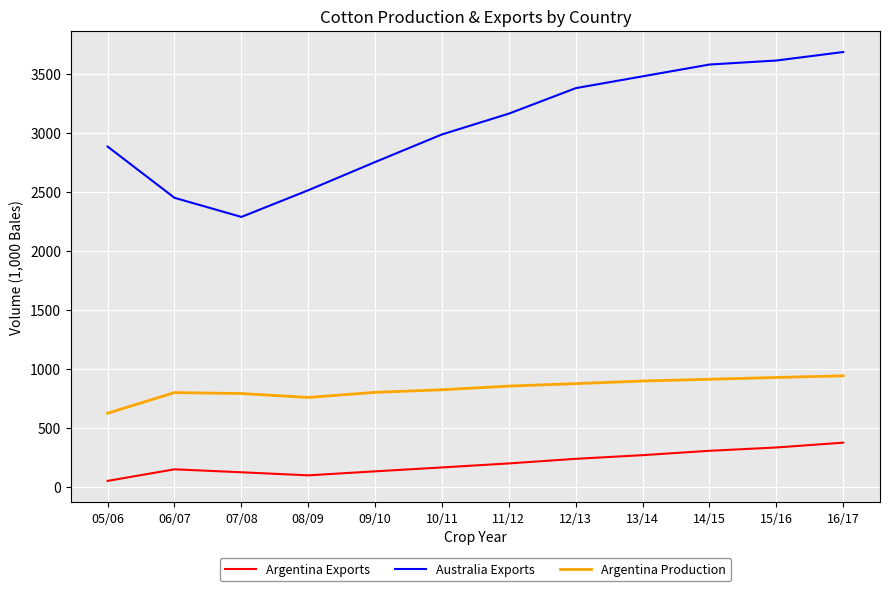

True or false: Argentina Exports and Argentina Production intersect in this chart.

False